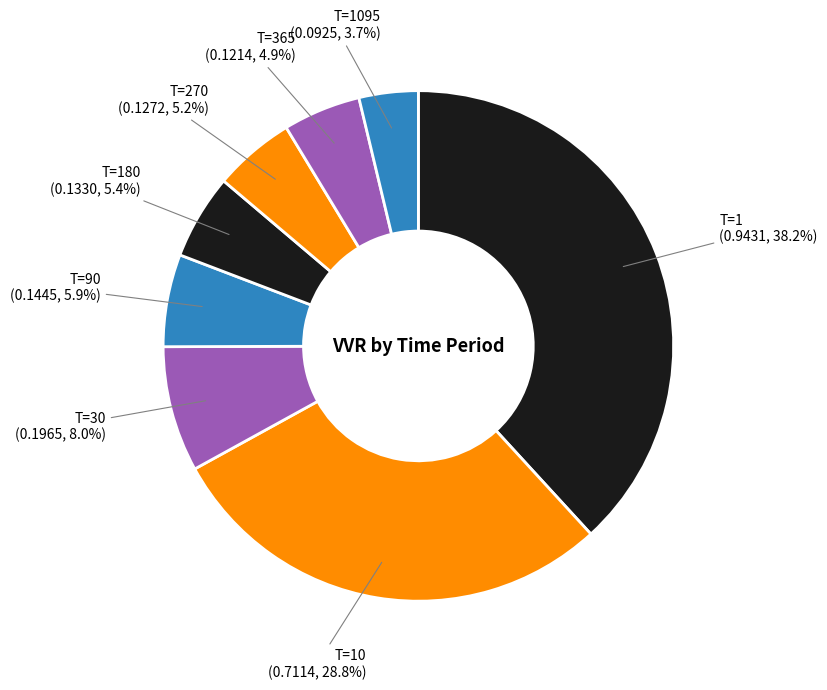

To the nearest percent, what is the difference between the largest and smallest slice percentages?

34%